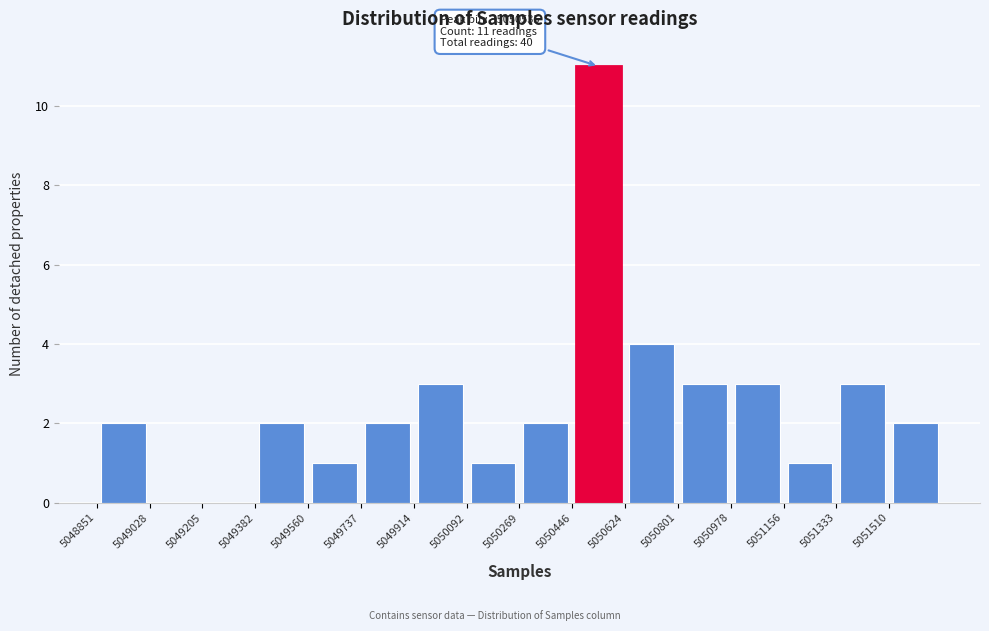

Which range on the x-axis has the tallest bar?

5050440 to 5050620